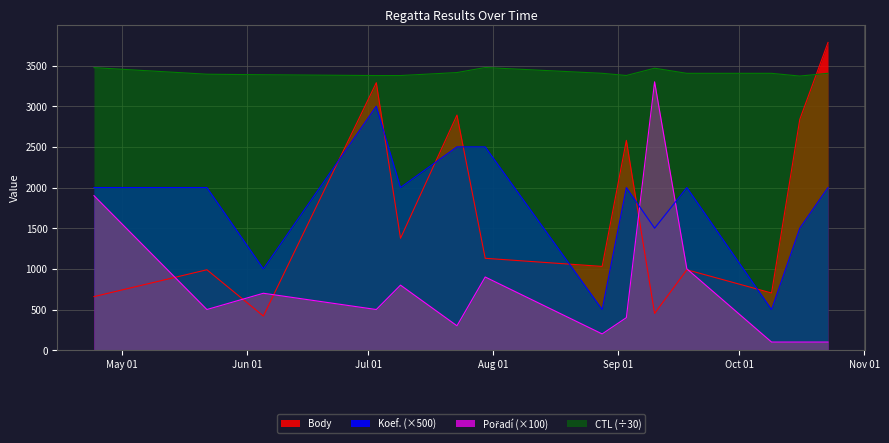

In Koef., how many points are higher than both neighbors (excluding endpoints)?

3